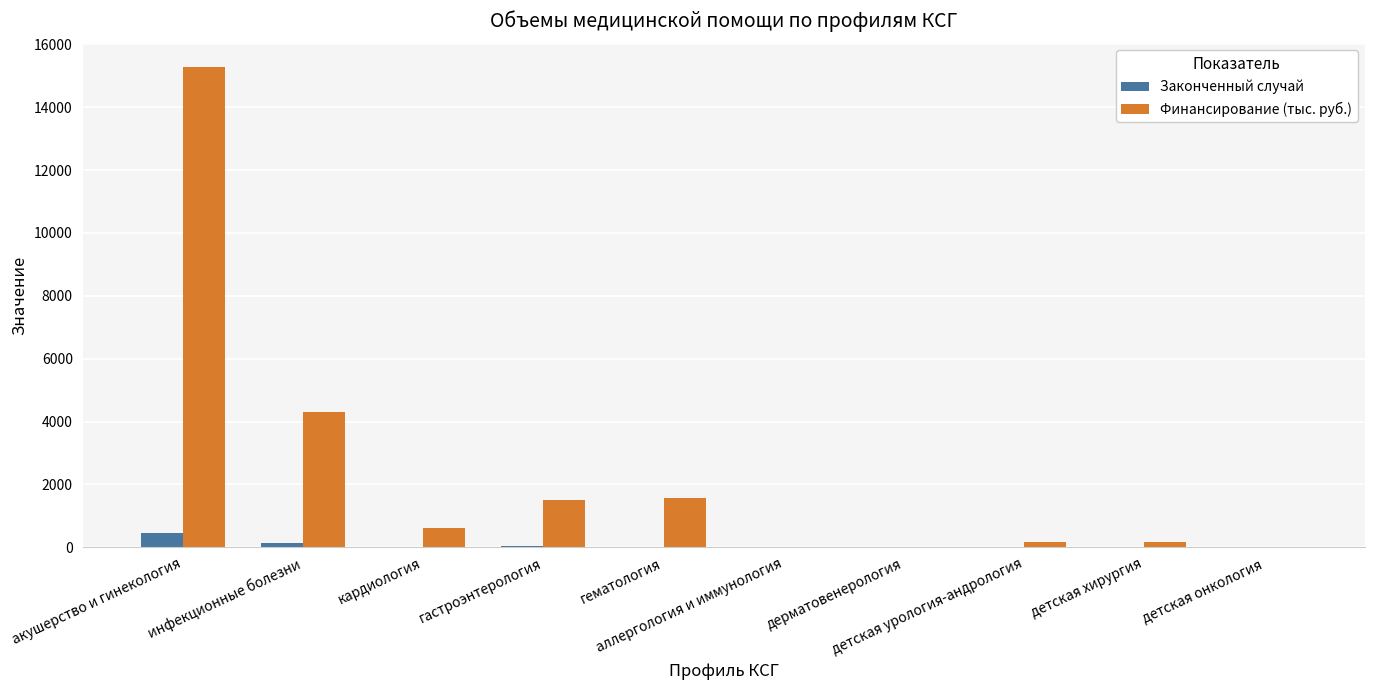

How many series are shown in this chart?

2